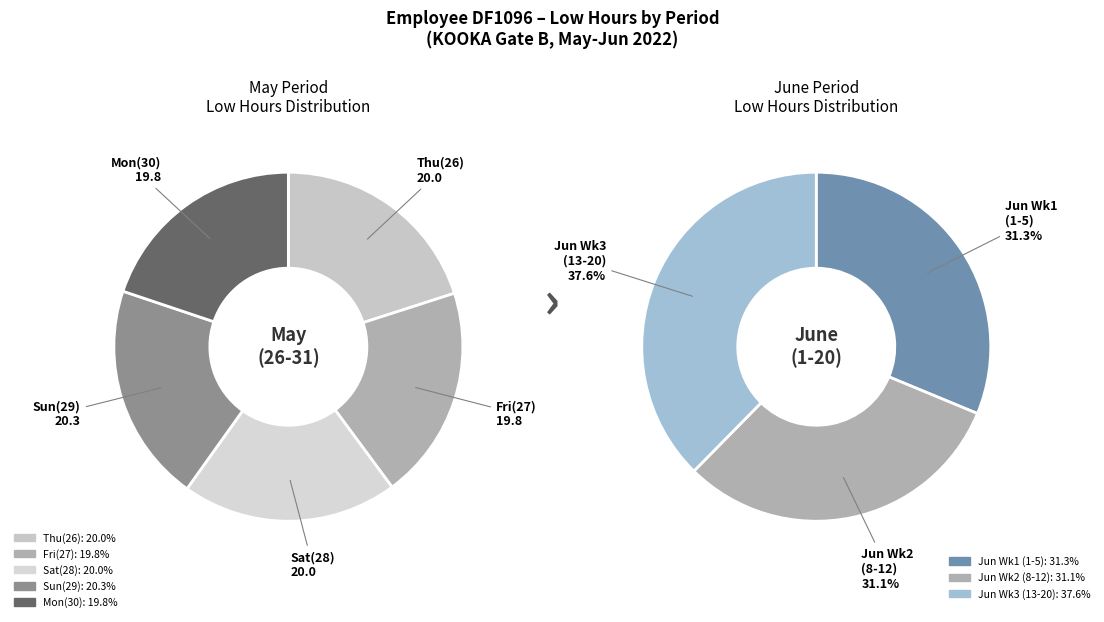

Which slice is the smallest?

27-Fri